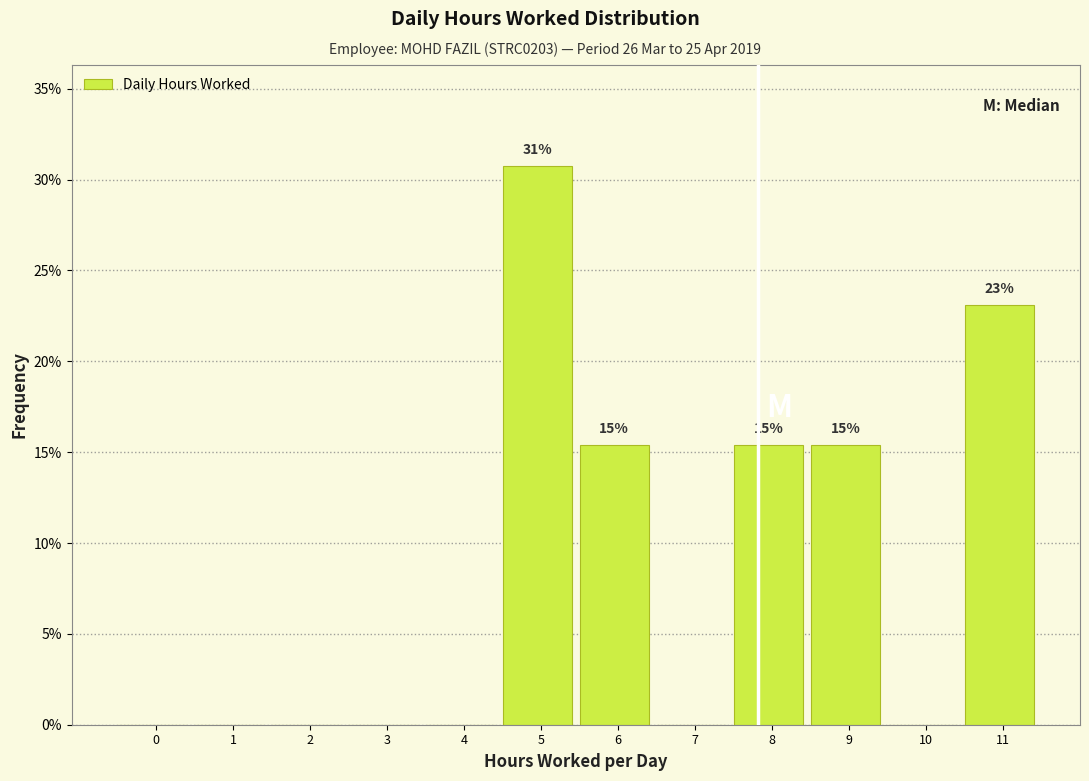

Reading left to right, extract all data points from this chart.

0=0.0	1=0.0	2=0.0	3=0.0	4=0.0	5=30.8	6=15.4	7=0.0	8=15.4	9=15.4	10=0.0	11=23.1